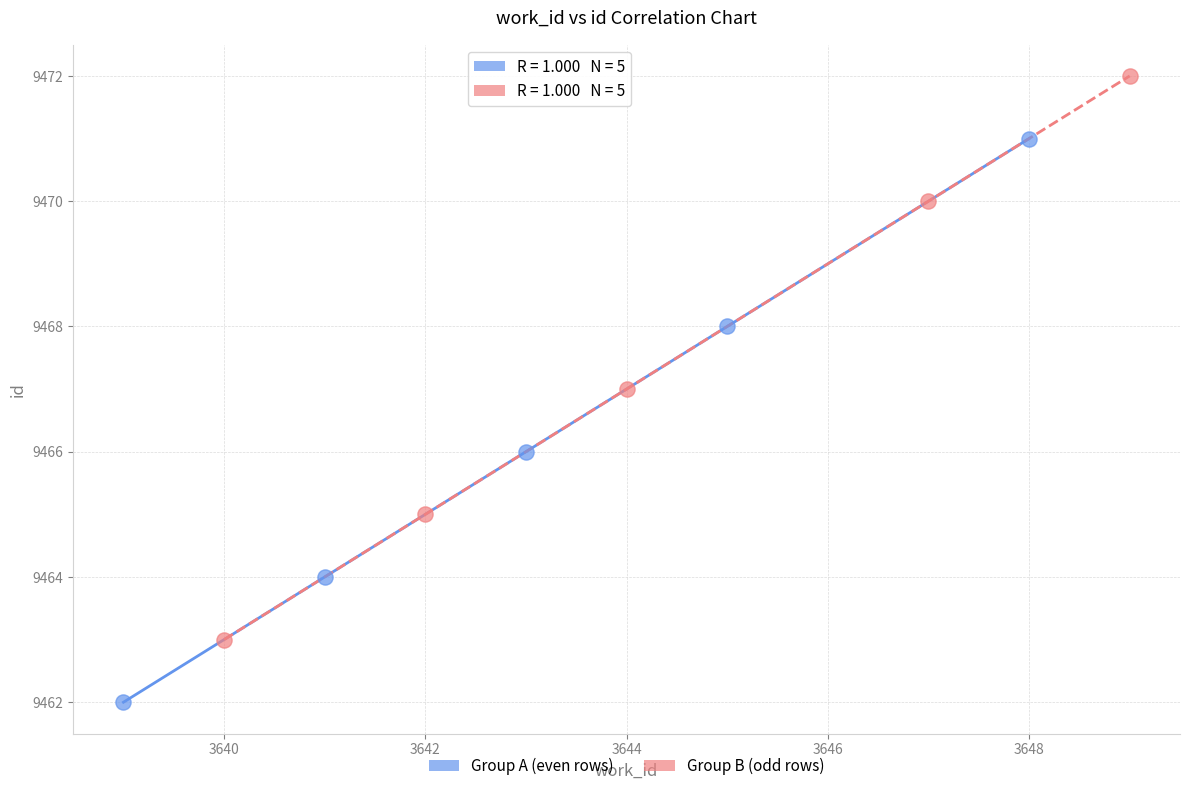

Which series contains the lowest Y value?

Group A (even rows)